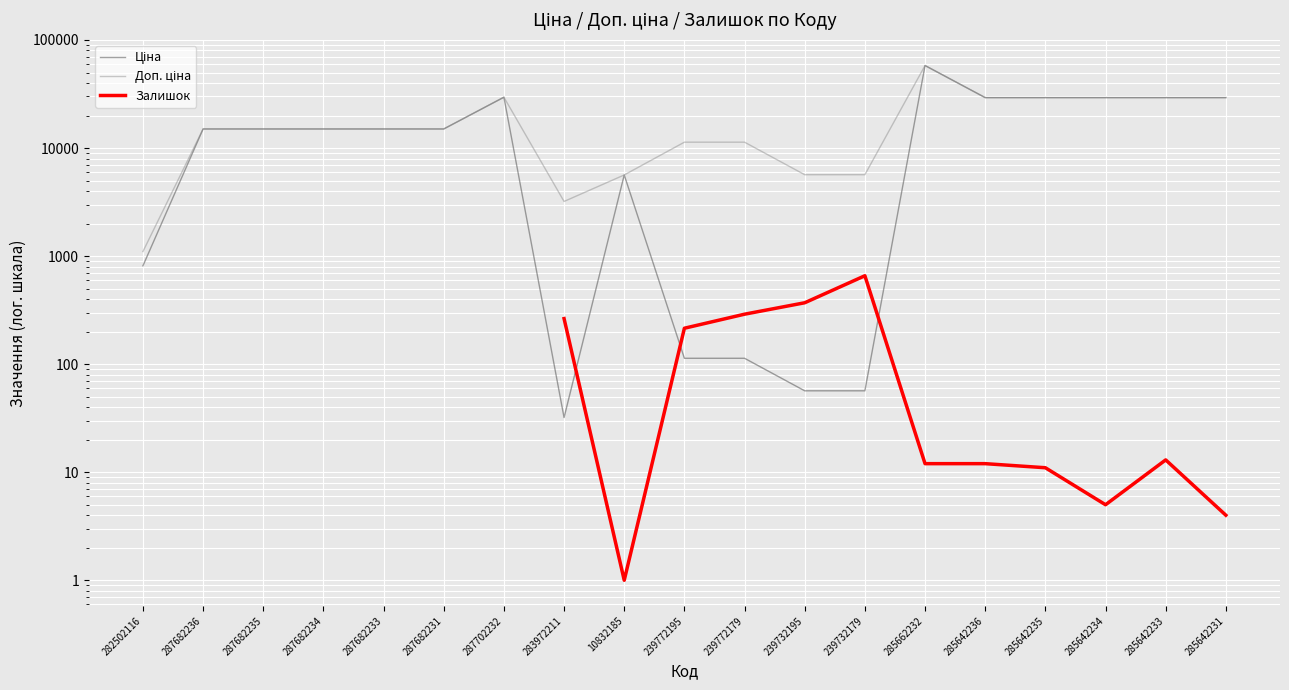

Which series has the largest total across all categories?

Доп. ціна